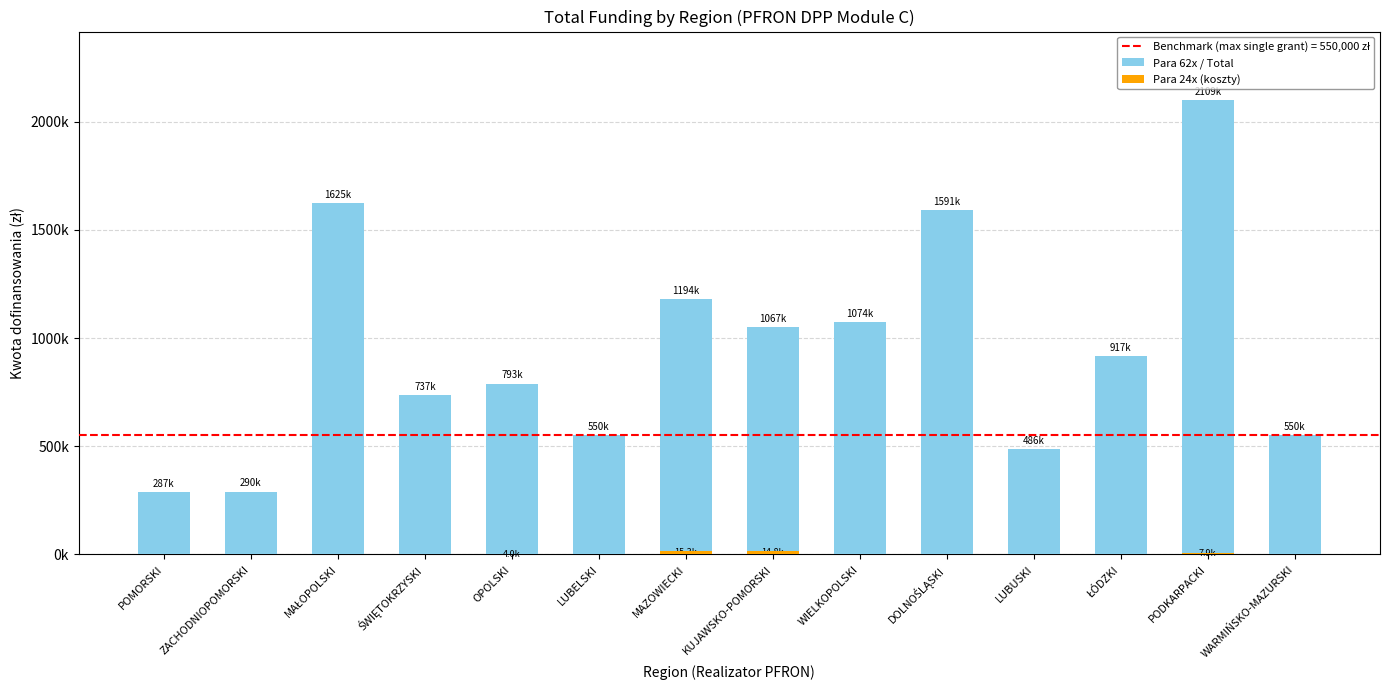

Which label corresponds to the smallest value in the chart?

POMORSKI